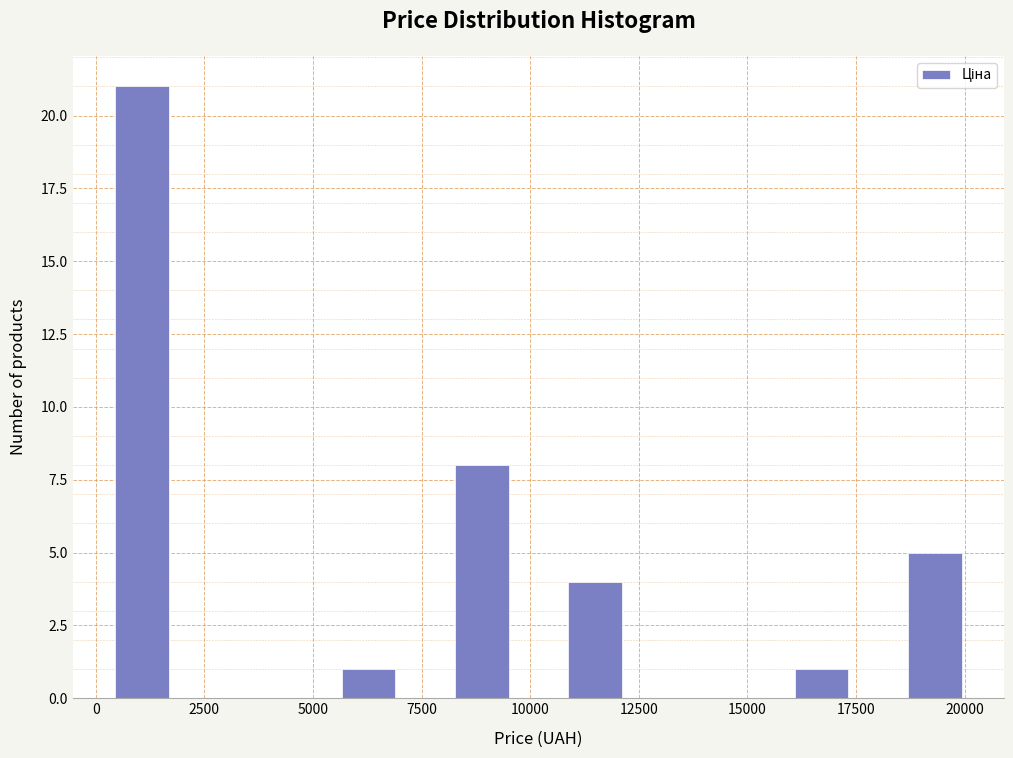

Read against the x-axis, roughly where is the centre of the tallest bar?

1000